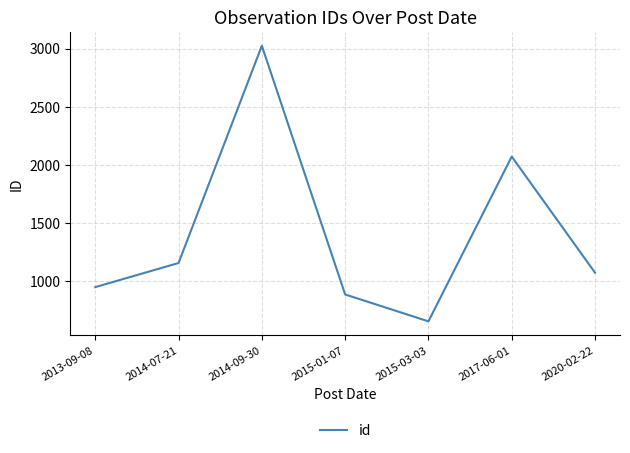

Reading left to right, list all the values displayed in this chart.

2013-09-08=951	2014-07-21=1158	2014-09-30=3024	2015-01-07=888	2015-03-03=657	2017-06-01=2072	2020-02-22=1075